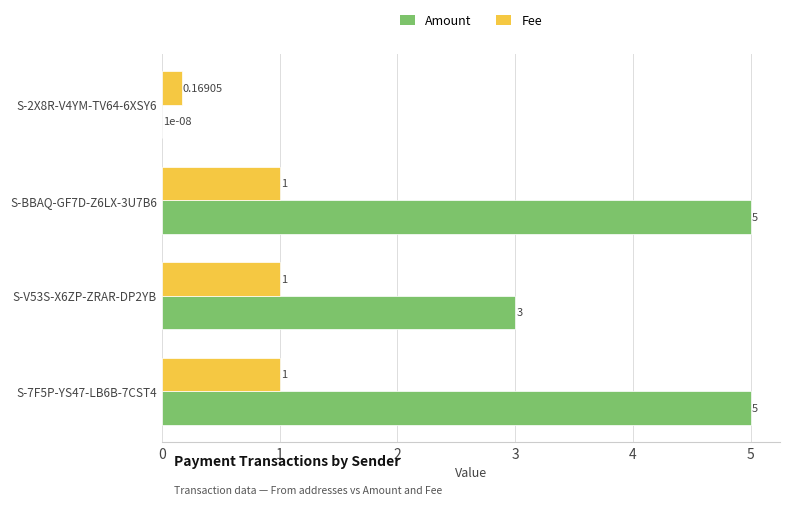

Which series changed the most between S-2X8R-V4YM-TV64-6XSY6 and S-V53S-X6ZP-ZRAR-DP2YB?

Amount